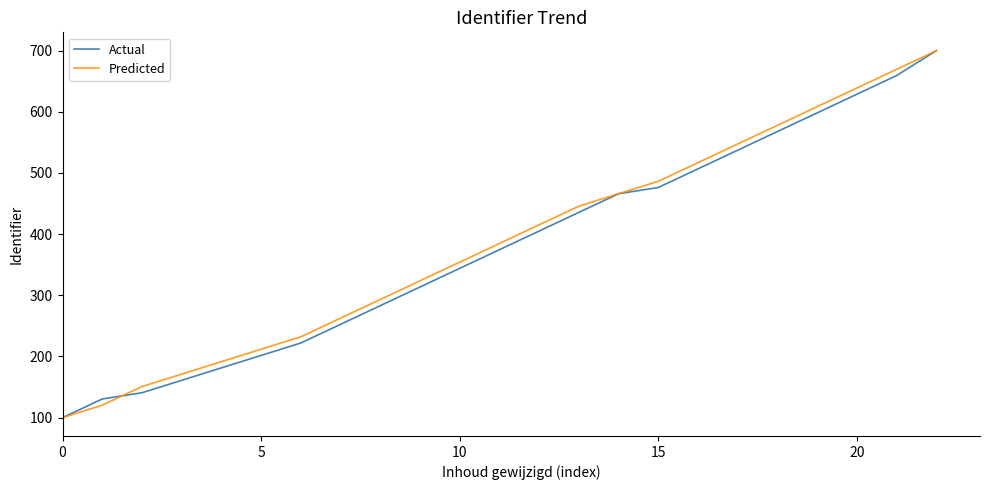

What is the highest value of the Predicted series?

700.0